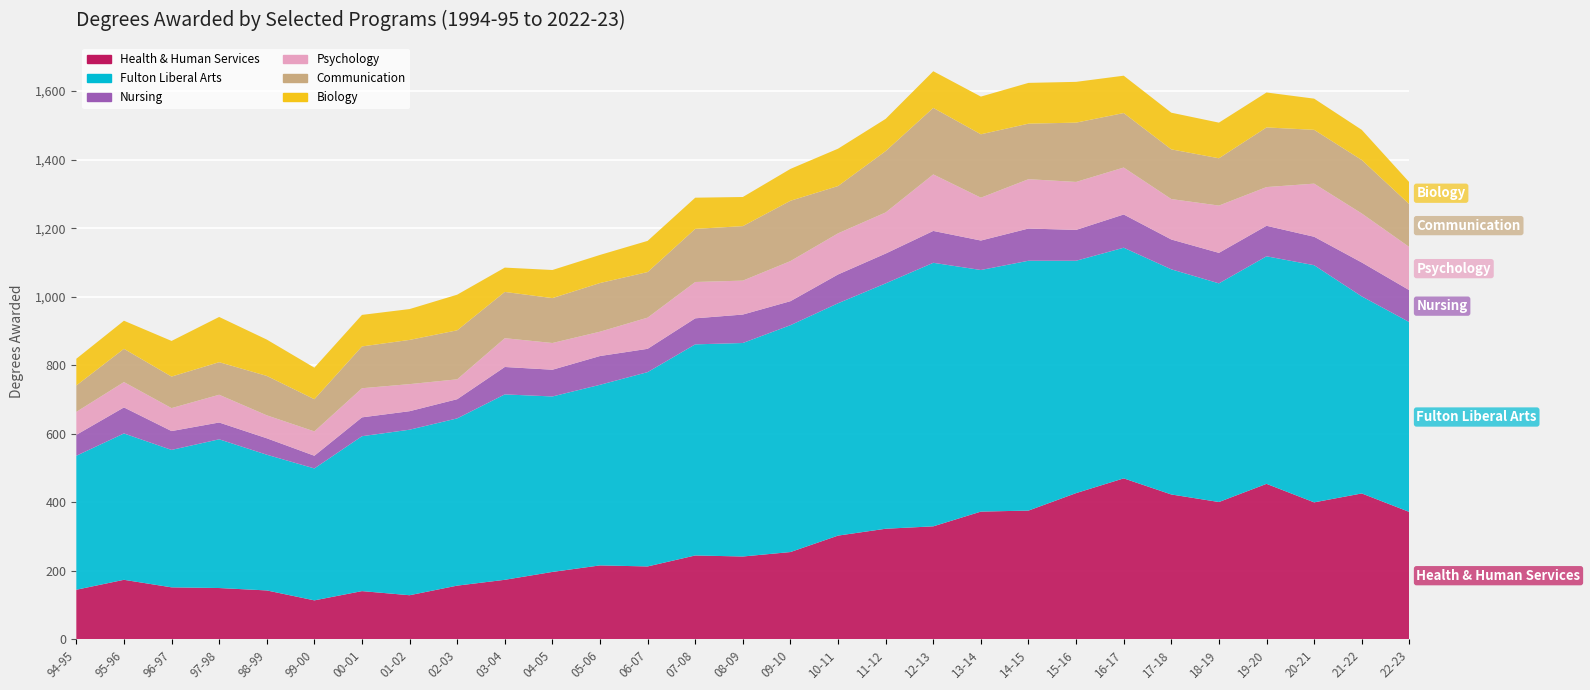

Reading left to right, list all the values displayed in this chart.

Health & Human Services: 94-95=145	95-96=174	96-97=152	97-98=150	98-99=143	99-00=114	00-01=141	01-02=129	02-03=157	03-04=174	04-05=197	05-06=216	06-07=213	07-08=245	08-09=242	09-10=255	10-11=303	11-12=323	12-13=330	13-14=373	14-15=376	15-16=427	16-17=470	17-18=423	18-19=401	19-20=454	20-21=400	21-22=426	22-23=372
Fulton Liberal Arts: 94-95=391	95-96=427	96-97=401	97-98=434	98-99=396	99-00=385	00-01=452	01-02=483	02-03=488	03-04=541	04-05=512	05-06=527	06-07=567	07-08=616	08-09=623	09-10=662	10-11=678	11-12=716	12-13=769	13-14=705	14-15=729	15-16=678	16-17=673	17-18=657	18-19=638	19-20=664	20-21=692	21-22=575	22-23=554
Nursing: 94-95=61	95-96=76	96-97=55	97-98=49	98-99=48	99-00=37	00-01=55	01-02=54	02-03=56	03-04=80	04-05=78	05-06=84	06-07=68	07-08=76	08-09=83	09-10=70	10-11=84	11-12=87	12-13=93	13-14=86	14-15=94	15-16=90	16-17=97	17-18=87	18-19=89	19-20=89	20-21=83	21-22=99	22-23=93
Psychology: 94-95=67	95-96=74	96-97=67	97-98=81	98-99=67	99-00=71	00-01=85	01-02=79	02-03=58	03-04=84	04-05=78	05-06=71	06-07=91	07-08=106	08-09=99	09-10=117	10-11=120	11-12=120	12-13=165	13-14=125	14-15=144	15-16=140	16-17=137	17-18=118	18-19=138	19-20=113	20-21=155	21-22=143	22-23=126
Communication: 94-95=77	95-96=97	96-97=92	97-98=95	98-99=115	99-00=94	00-01=122	01-02=129	02-03=143	03-04=135	04-05=131	05-06=142	06-07=133	07-08=155	08-09=159	09-10=176	10-11=138	11-12=179	12-13=194	13-14=185	14-15=162	15-16=173	16-17=159	17-18=145	18-19=138	19-20=174	20-21=157	21-22=156	22-23=125
Biology: 94-95=78	95-96=82	96-97=104	97-98=132	98-99=106	99-00=92	00-01=92	01-02=90	02-03=104	03-04=71	04-05=82	05-06=82	06-07=91	07-08=91	08-09=85	09-10=93	10-11=109	11-12=94	12-13=107	13-14=110	14-15=119	15-16=119	16-17=109	17-18=107	18-19=104	19-20=102	20-21=91	21-22=88	22-23=64